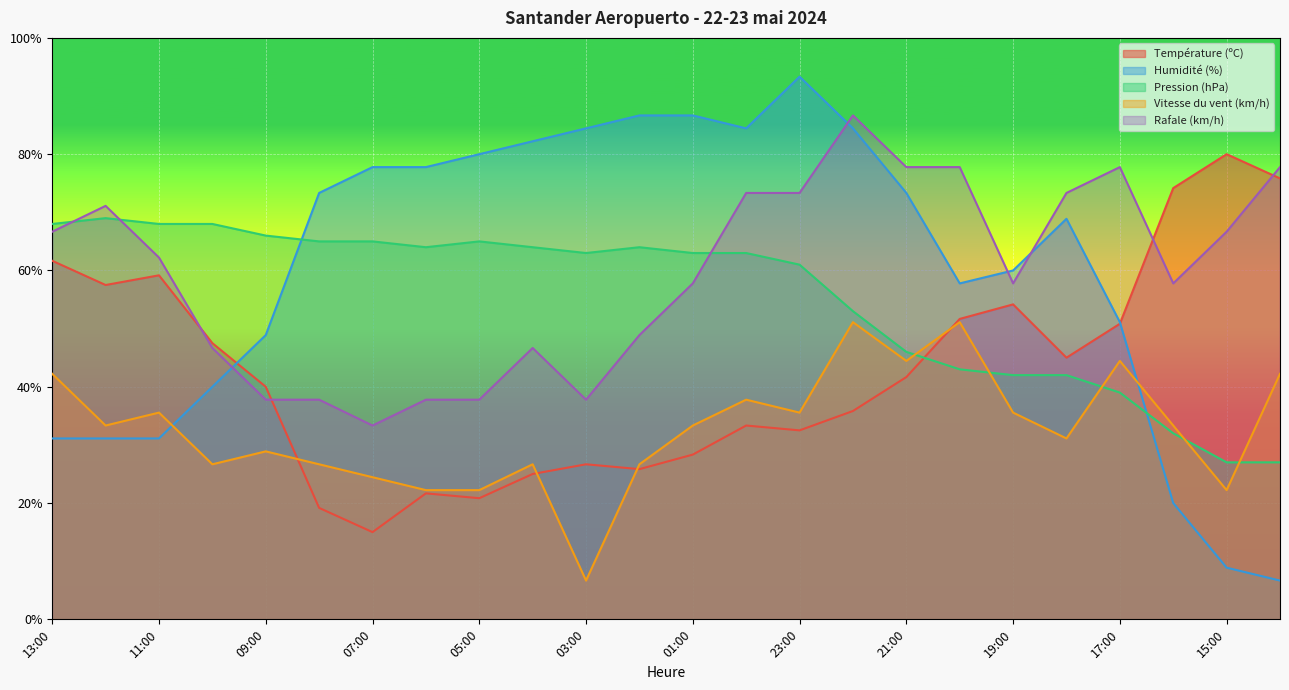

Is the value of Vitesse du vent (km/h) at 15:00 greater than the value of Rafale (km/h) at 00:00?

No